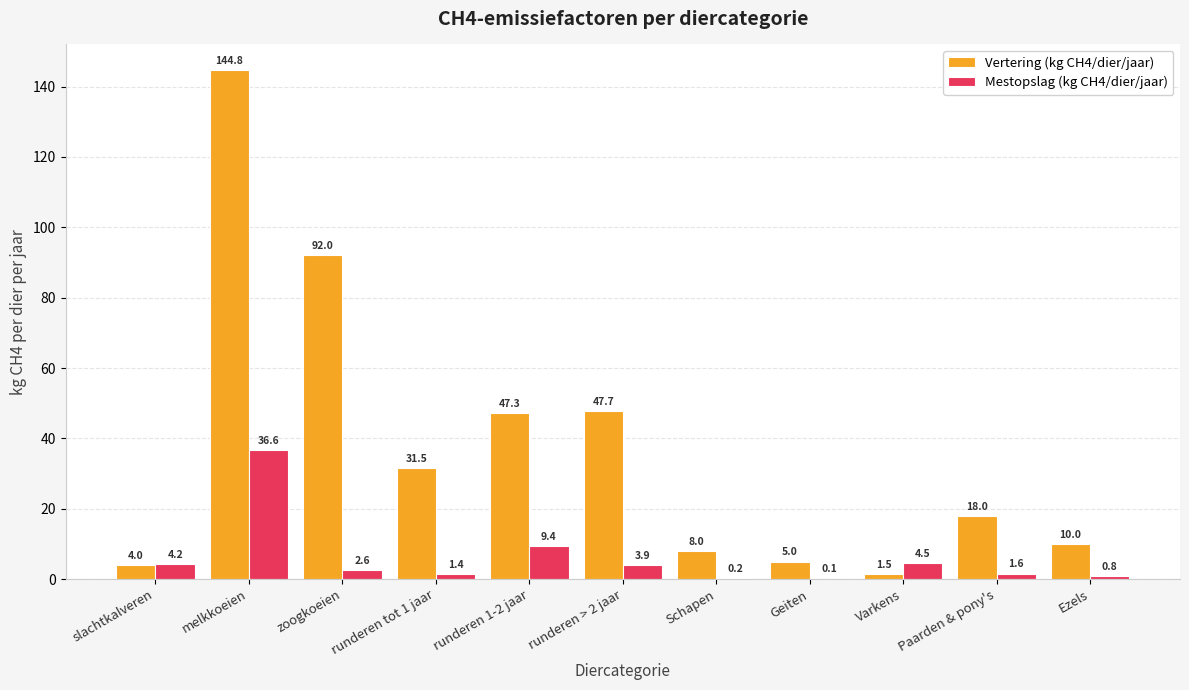

What is the total value across all series at zoogkoeien?

94.6